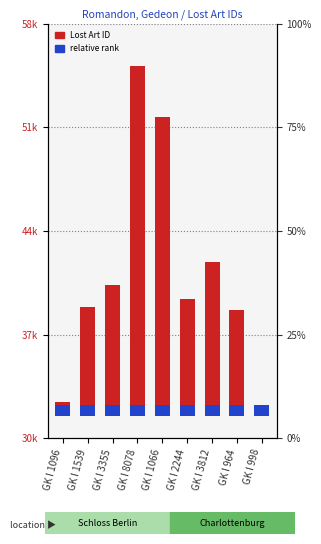

What is the label of the 2nd bar from the left?

GK I 1539